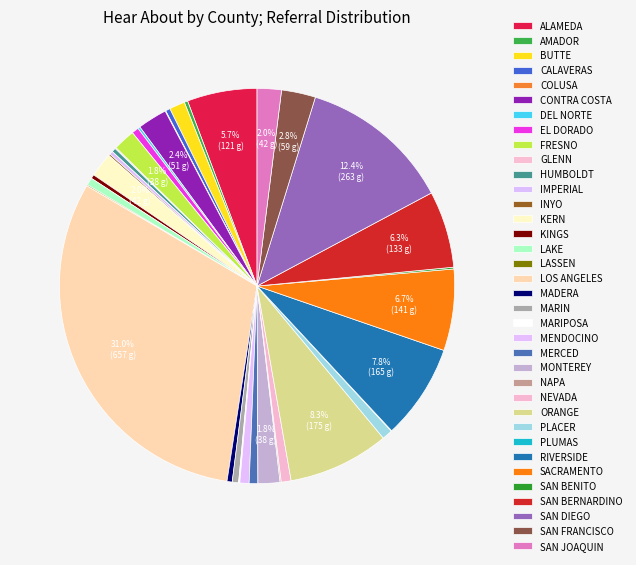

The SAN DIEGO slice represents 4% of the pie. True or false?

False